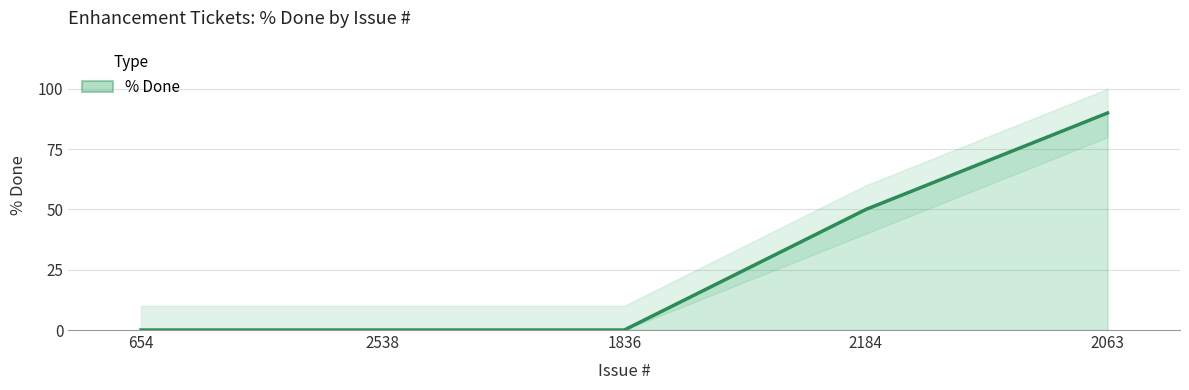

At which label is the value closest to 45?

2184